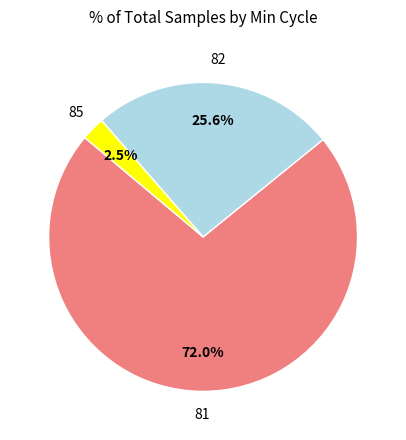

Is there a majority slice in this chart?

Yes